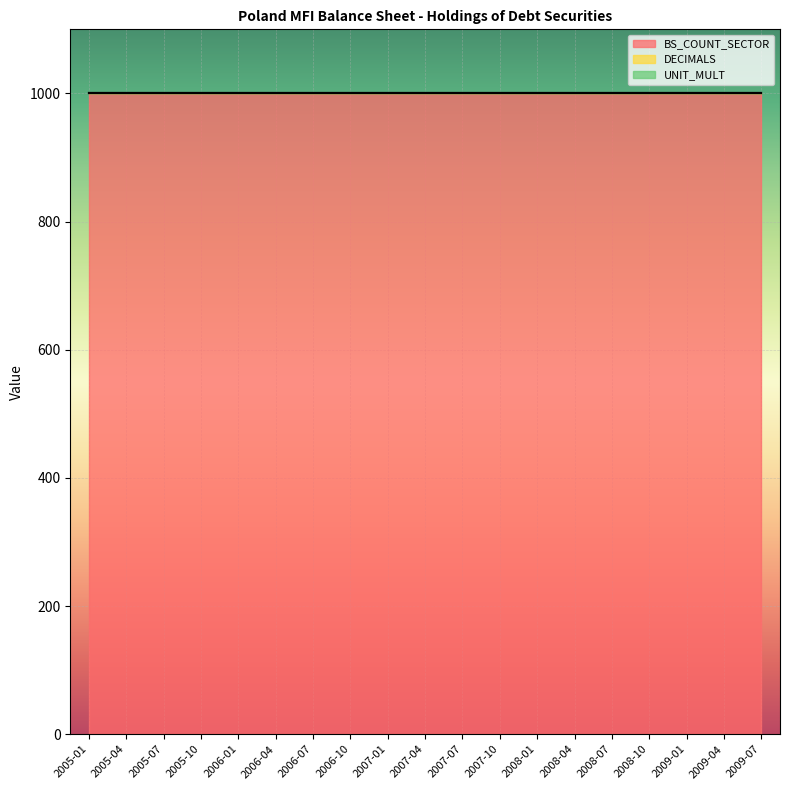

True or false: DECIMALS and UNIT_MULT cross at least once.

False